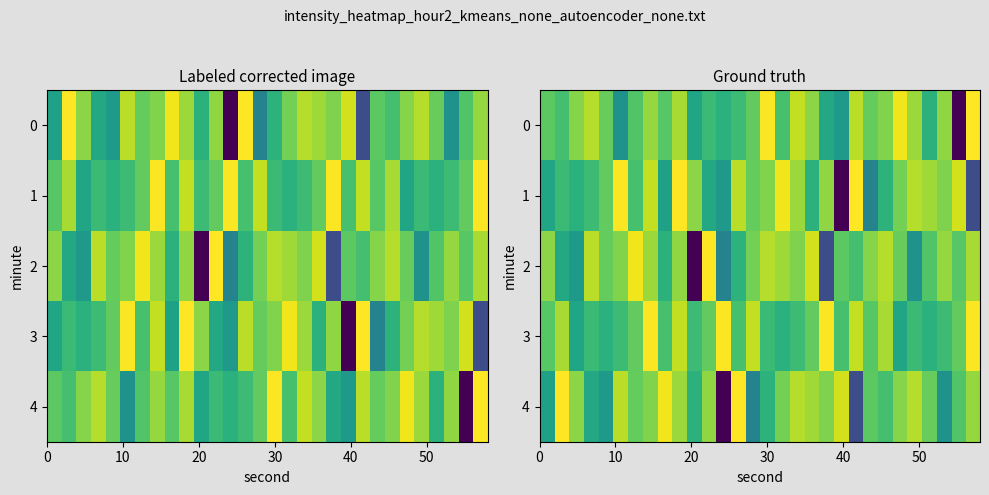

At how many categories does at least one series exceed -130?

30